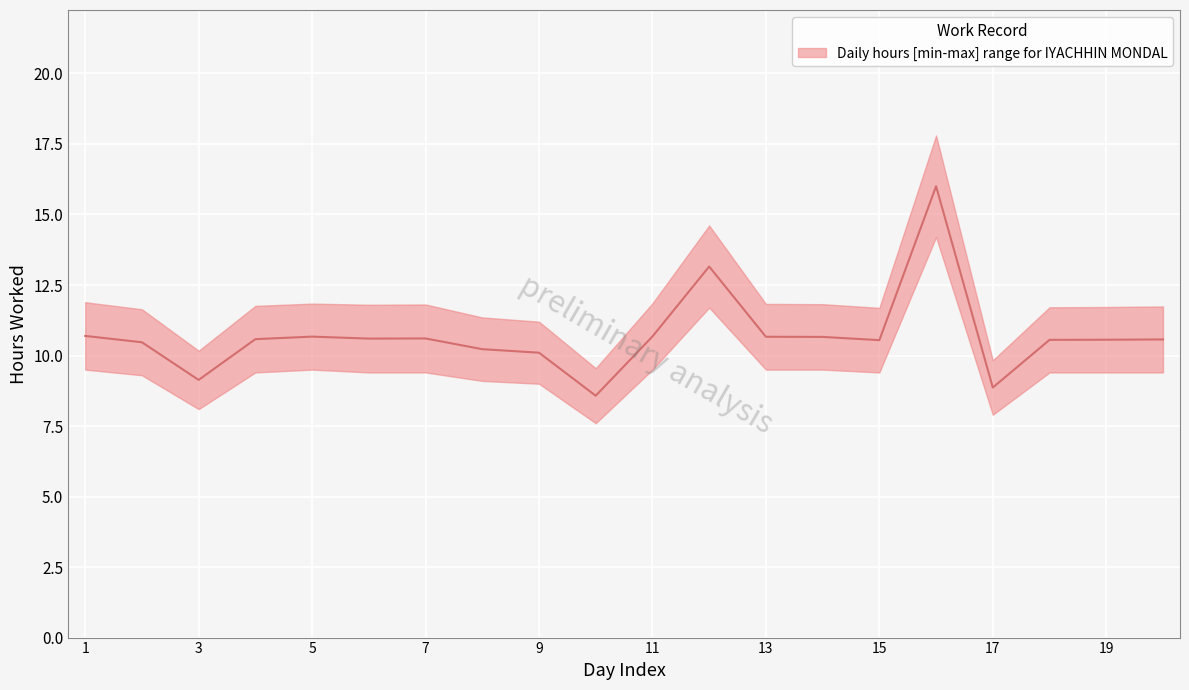

Is this an area chart (filled region under the line)?

No